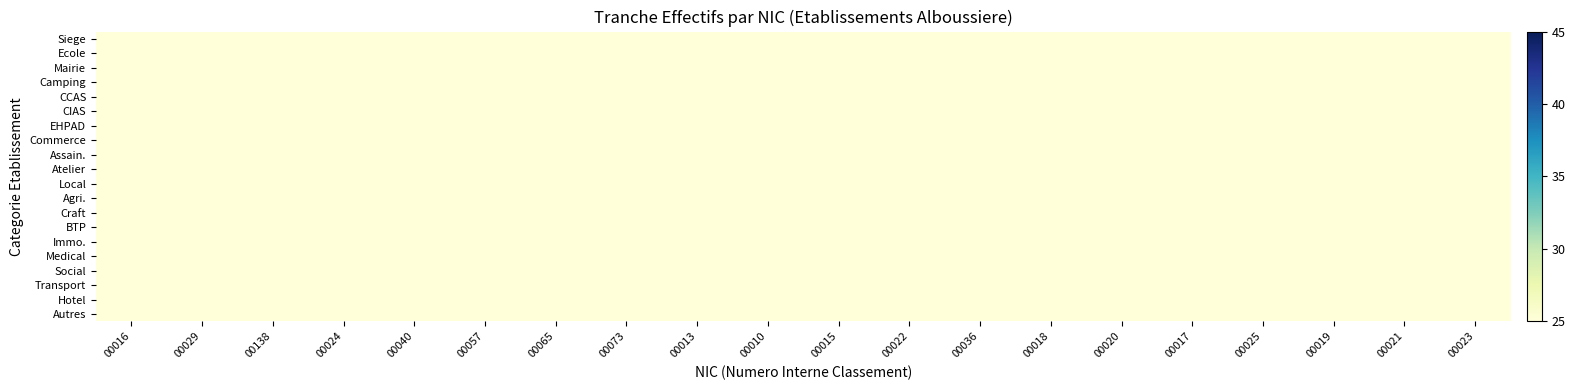

At how many categories does at least one series exceed 17?

20